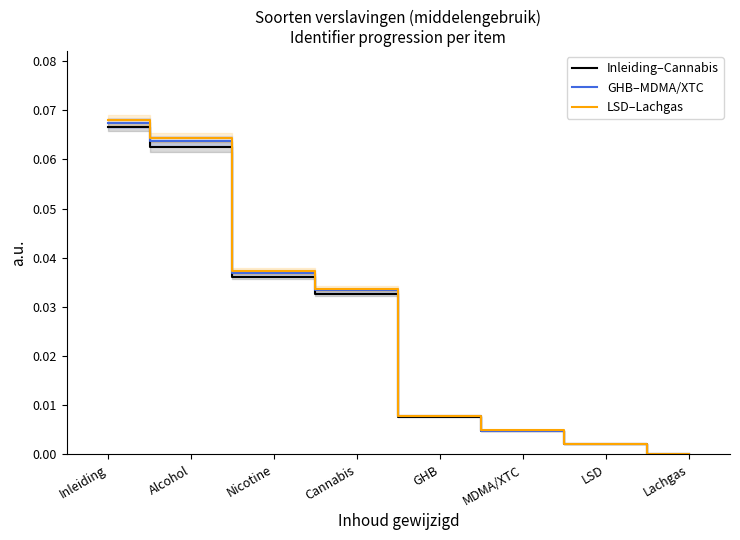

What is the sum of the Inleiding–Cannabis values at Nicotine and Cannabis?

0.1